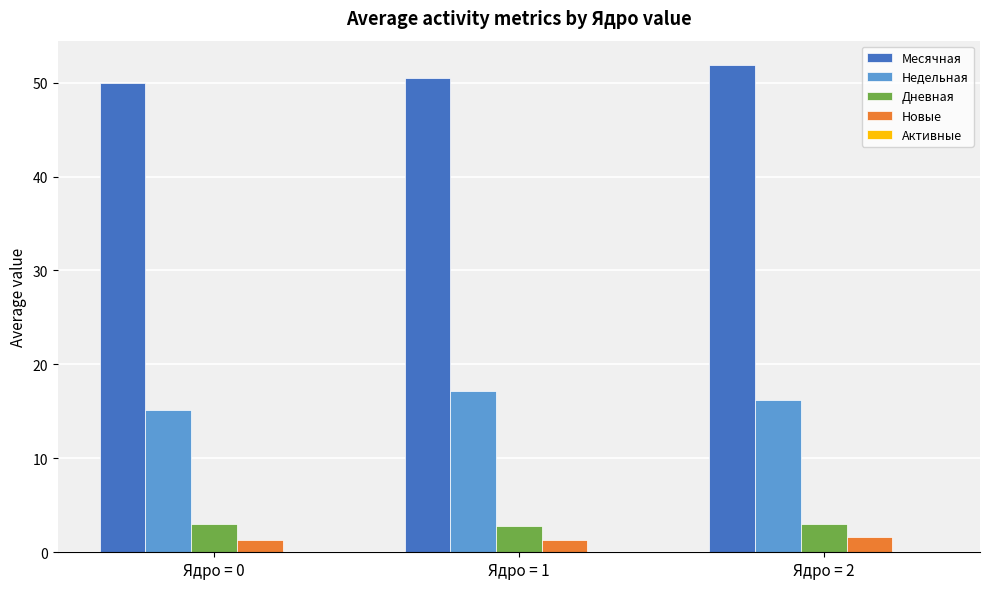

What is the minimum value shown in the chart?

1.3